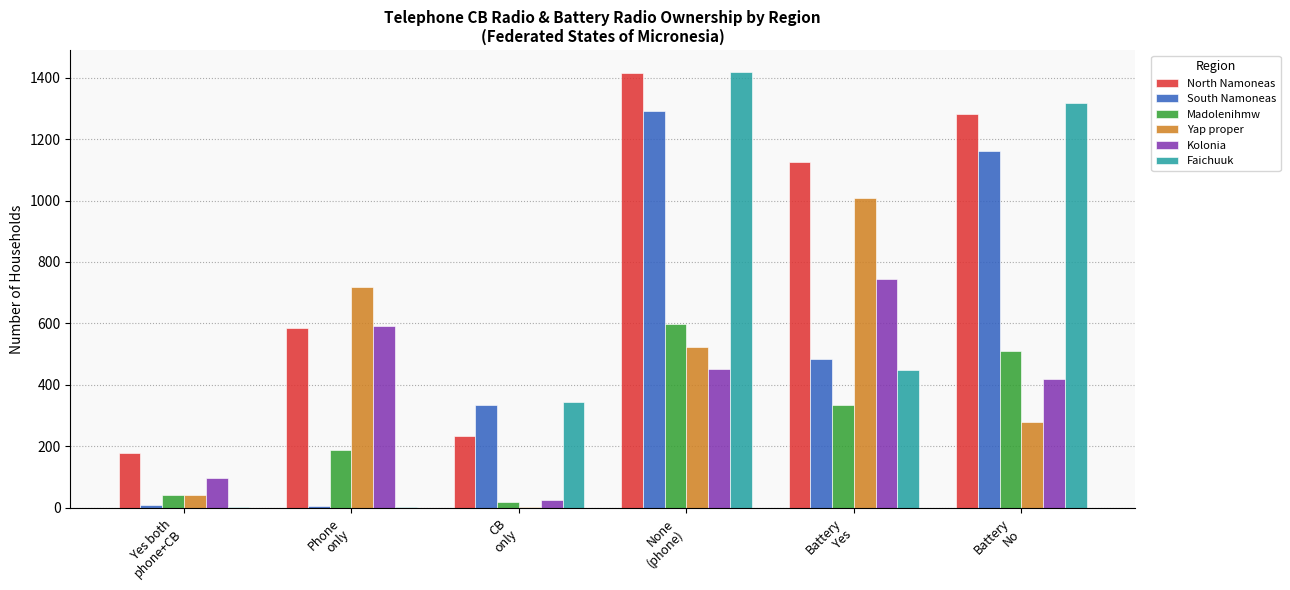

What is the sum of all South Namoneas values?

3290